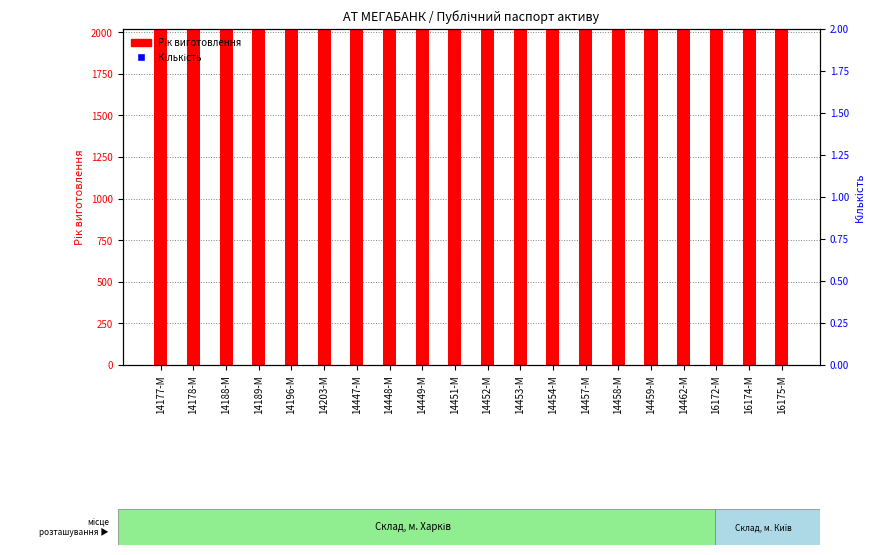

Which series reaches the minimum Y coordinate?

Кількість (×100)